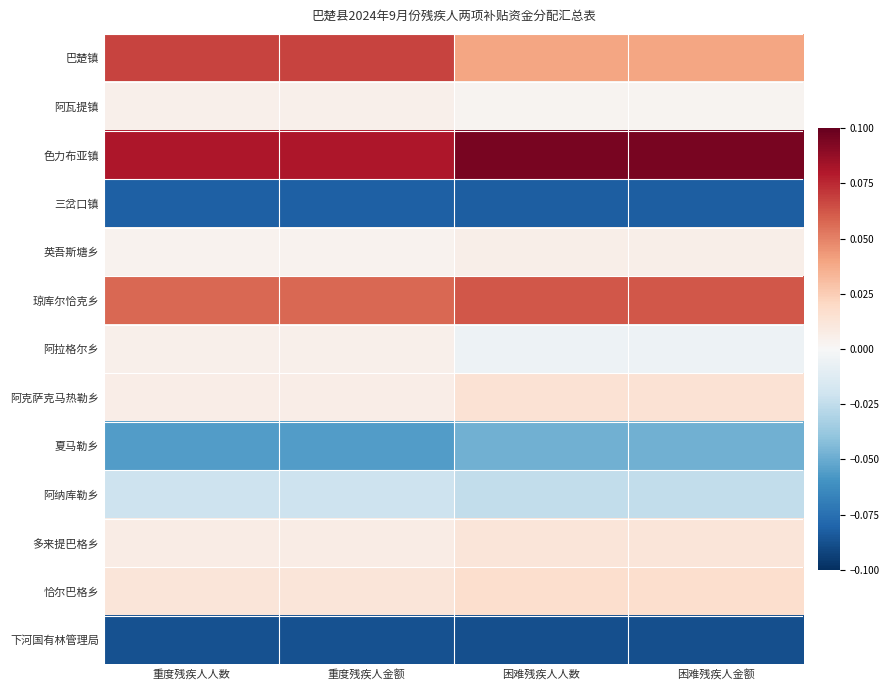

Which has a higher value, 困难残疾人人数 or 重度残疾人金额?

重度残疾人金额